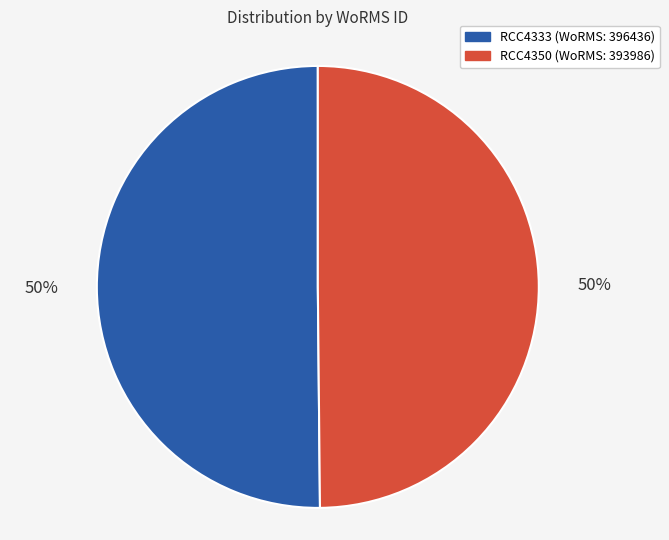

What is the ratio of the value at RCC4350 to the value at RCC4333?

1.0